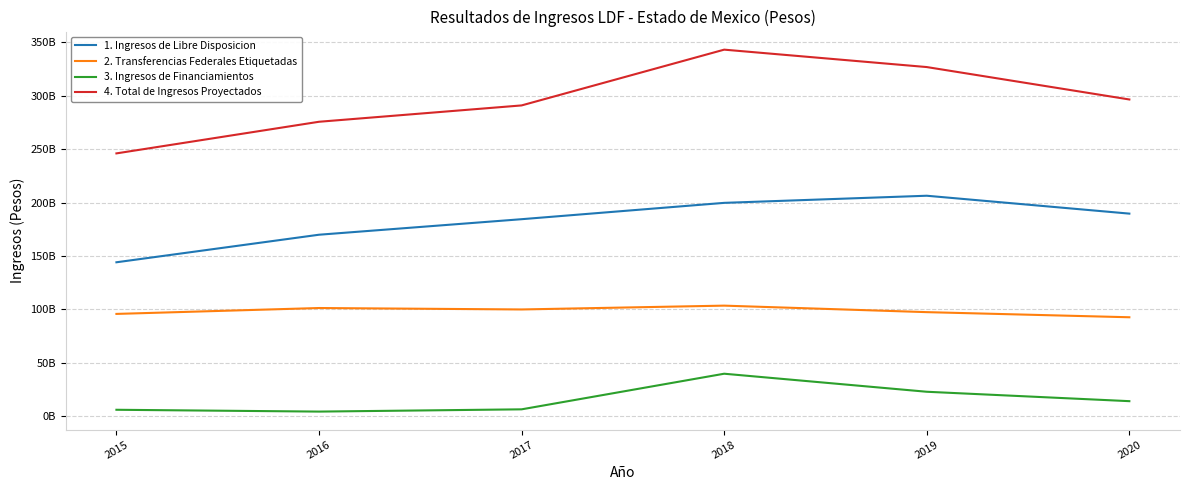

Does the chart display data point markers on the line(s)?

No